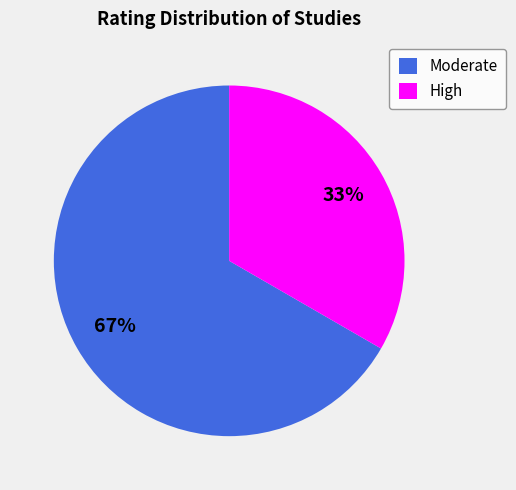

Combined, do Moderate and High account for over 50%?

Yes